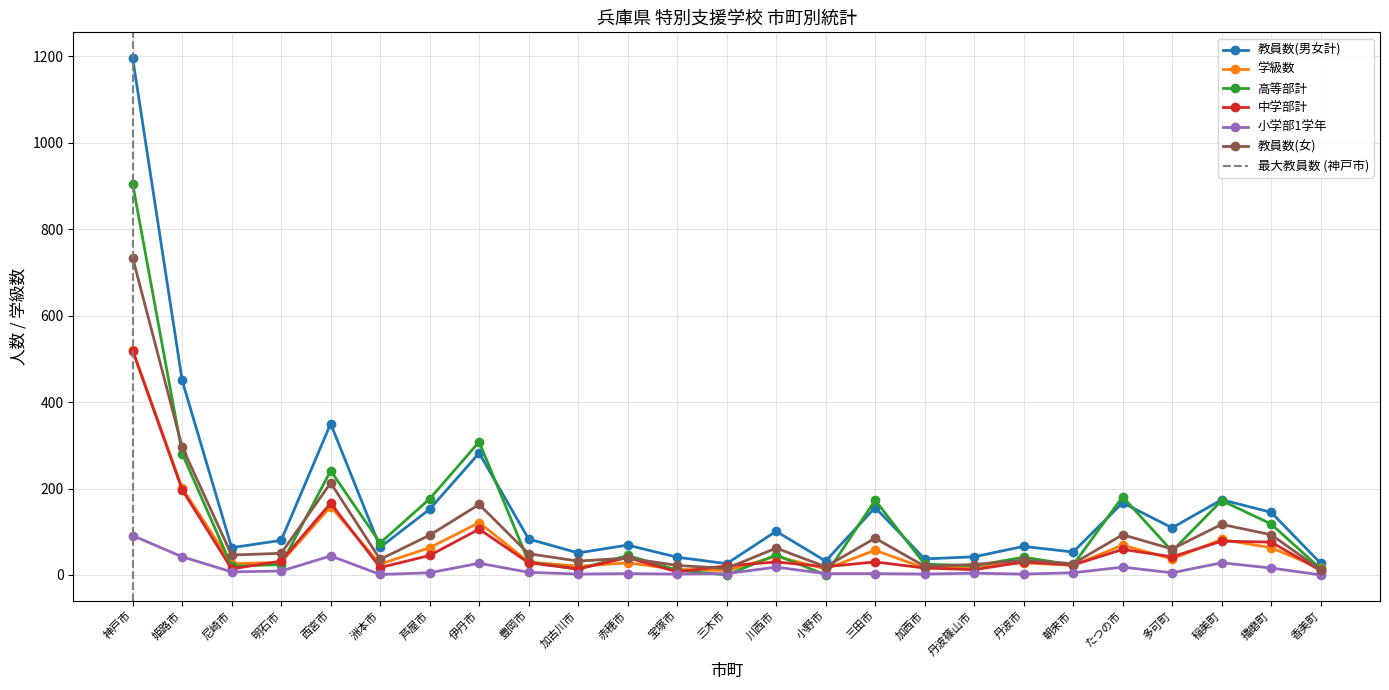

What are all the series names shown in the legend?

教員数(男女計), 学級数, 高等部計, 中学部計, 小学部1学年, 教員数(女)